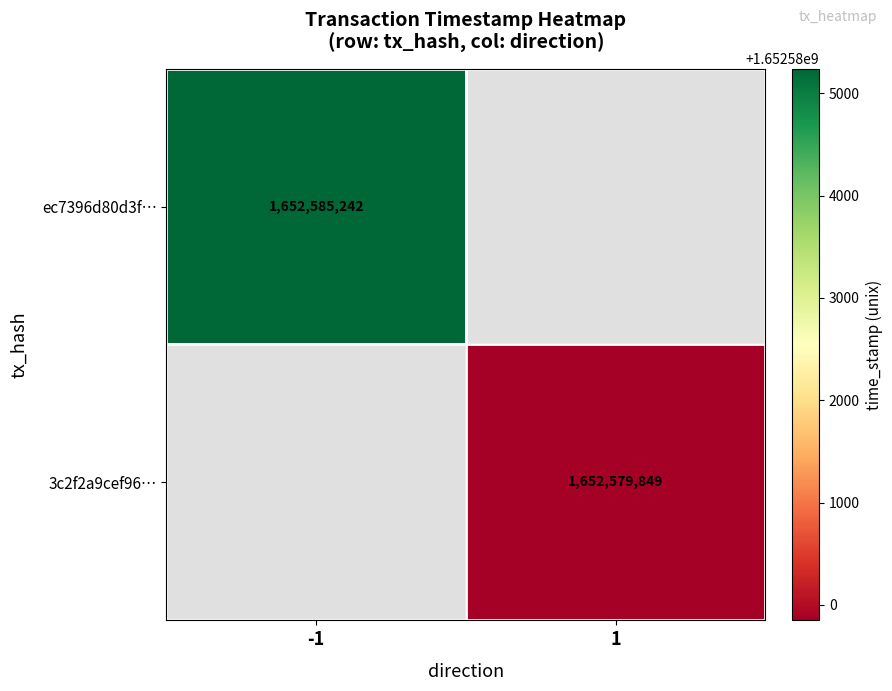

Is it true that ec7396d80d3f… equals 1652585242 at -1?

True